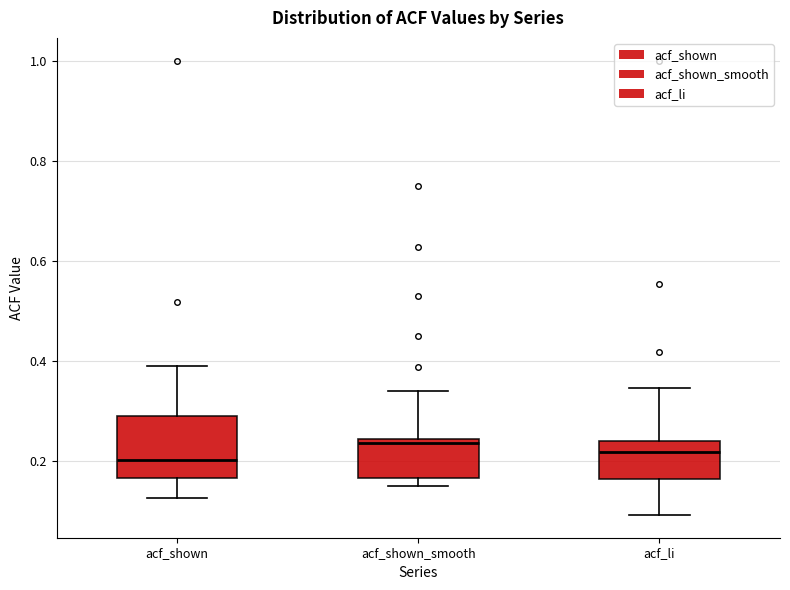

Reading left to right, read every box against the y-axis: the position of its median line, the range the box covers, and the ends of its whiskers. The values are not printed on the chart, so give them approximately, as read against the axis.

acf_shown: median 0.20, box 0.16 to 0.30, whiskers 0.12 to 0.38
acf_shown_smooth: median 0.24 (just below the box's upper edge), box 0.16 to 0.24, whiskers 0.16 (just below the box's lower edge) to 0.34
acf_li: median 0.22, box 0.16 to 0.24, whiskers 0.10 to 0.34